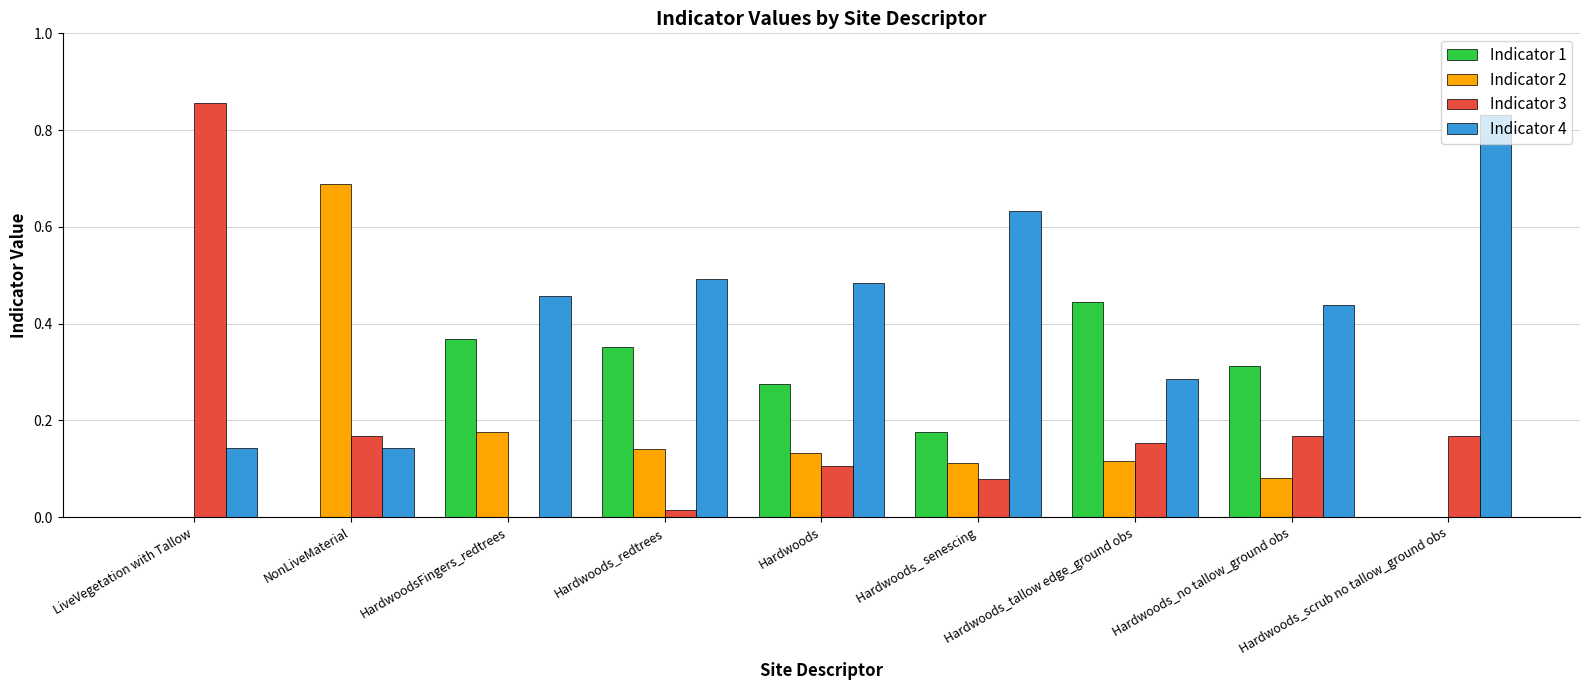

What are all the series names shown in the legend?

Indicator 1, Indicator 2, Indicator 3, Indicator 4